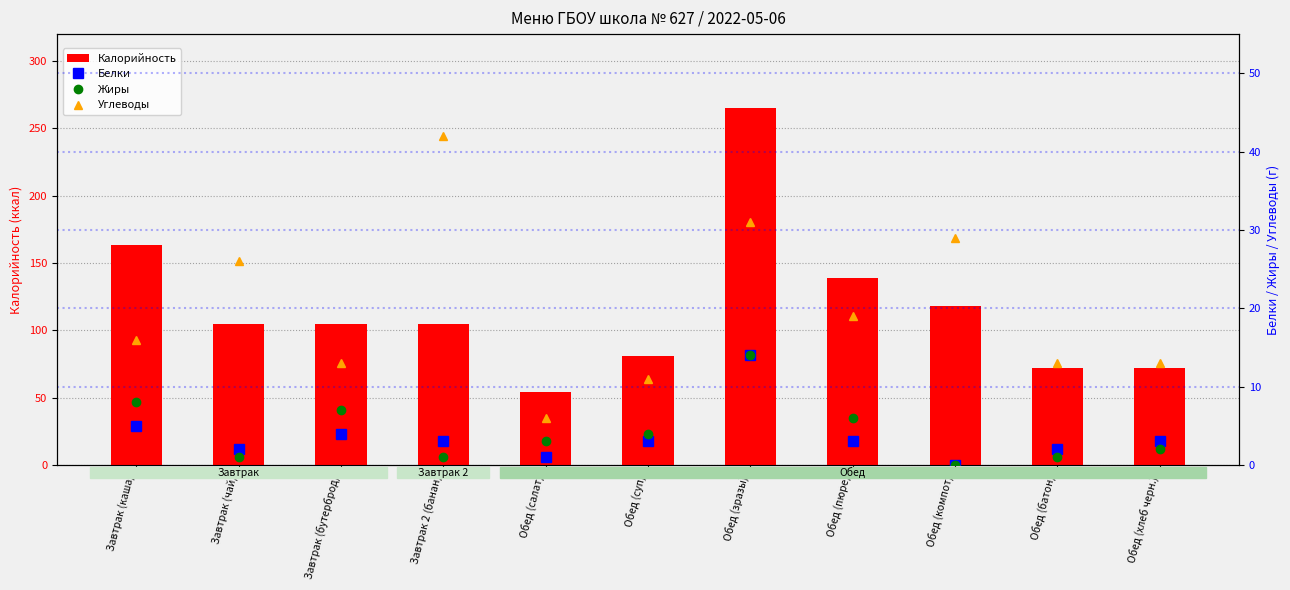

Reading left to right, what are all the values shown in this chart?

Калорийность: Завтрак (каша)=163	Завтрак (чай)=105	Завтрак (бутерброд)=105	Завтрак 2 (банан)=105	Обед (салат)=54	Обед (суп)=81	Обед (зразы)=265	Обед (пюре)=139	Обед (компот)=118	Обед (батон)=72	Обед (хлеб черн.)=72
Белки: Завтрак (каша)=5	Завтрак (чай)=2	Завтрак (бутерброд)=4	Завтрак 2 (банан)=3	Обед (салат)=1	Обед (суп)=3	Обед (зразы)=14	Обед (пюре)=3	Обед (компот)=0	Обед (батон)=2	Обед (хлеб черн.)=3
Жиры: Завтрак (каша)=8	Завтрак (чай)=1	Завтрак (бутерброд)=7	Завтрак 2 (банан)=1	Обед (салат)=3	Обед (суп)=4	Обед (зразы)=14	Обед (пюре)=6	Обед (компот)=0	Обед (батон)=1	Обед (хлеб черн.)=2
Углеводы: Завтрак (каша)=16	Завтрак (чай)=26	Завтрак (бутерброд)=13	Завтрак 2 (банан)=42	Обед (салат)=6	Обед (суп)=11	Обед (зразы)=31	Обед (пюре)=19	Обед (компот)=29	Обед (батон)=13	Обед (хлеб черн.)=13